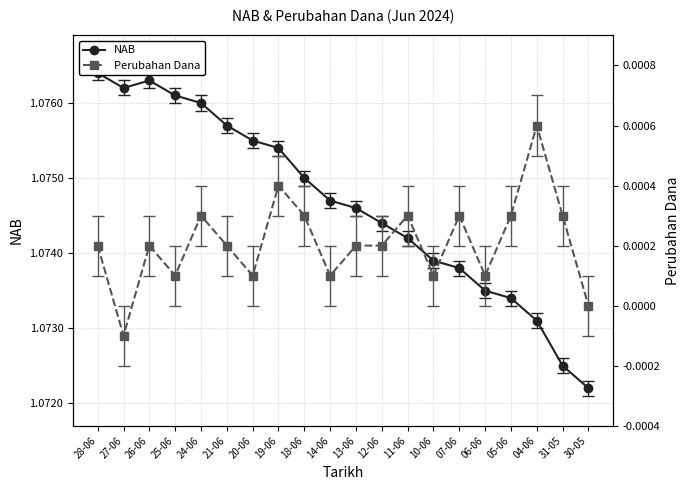

Does the chart display data point markers on the line(s)?

Yes